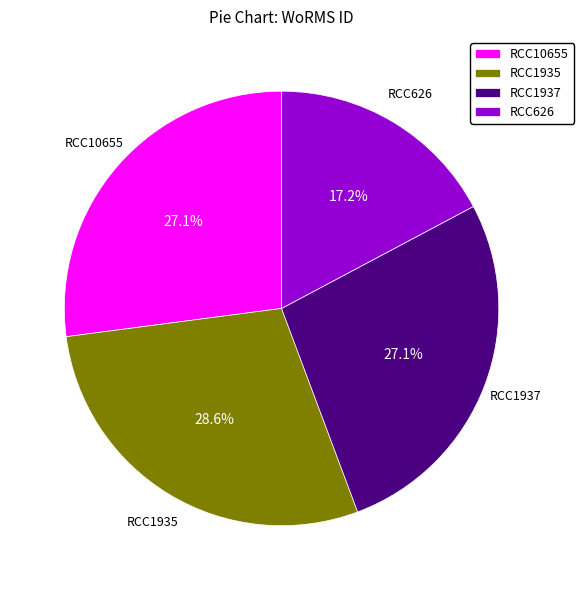

Is it true that RCC626 is 28% of the pie?

False